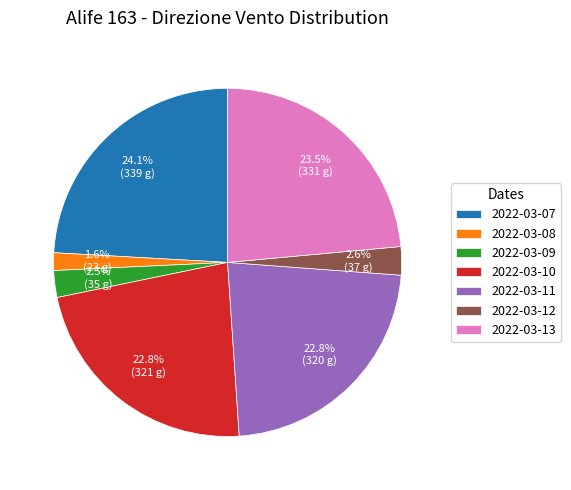

Does 2022-03-09 represent more than half of the total?

No